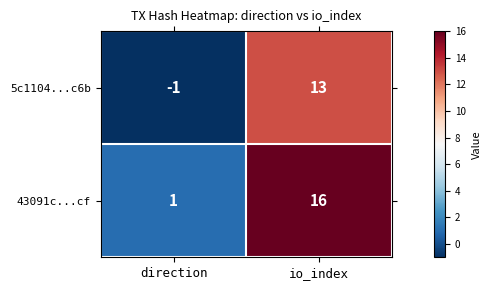

Reading left to right, list all the values displayed in this chart.

5c1104...c6b: -1	13
43091c...cf: 1	16